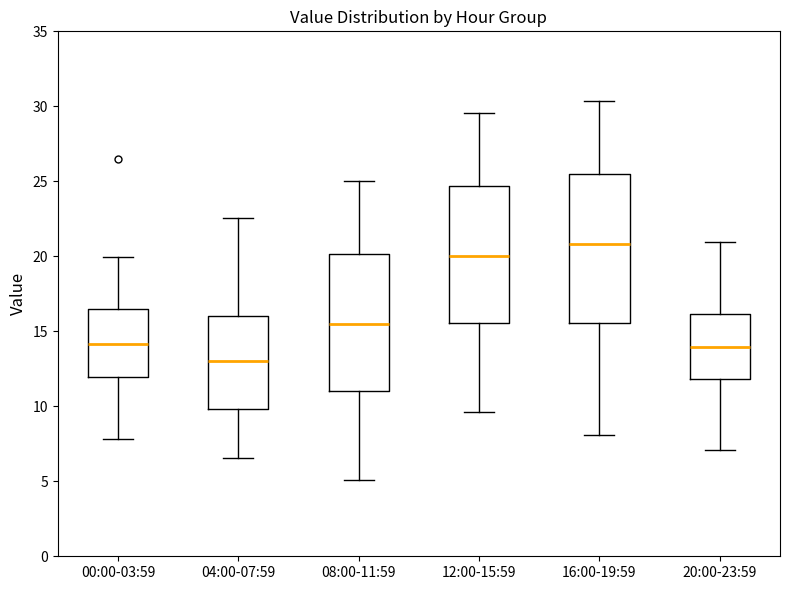

Which box has the highest median line?

16:00-19:59